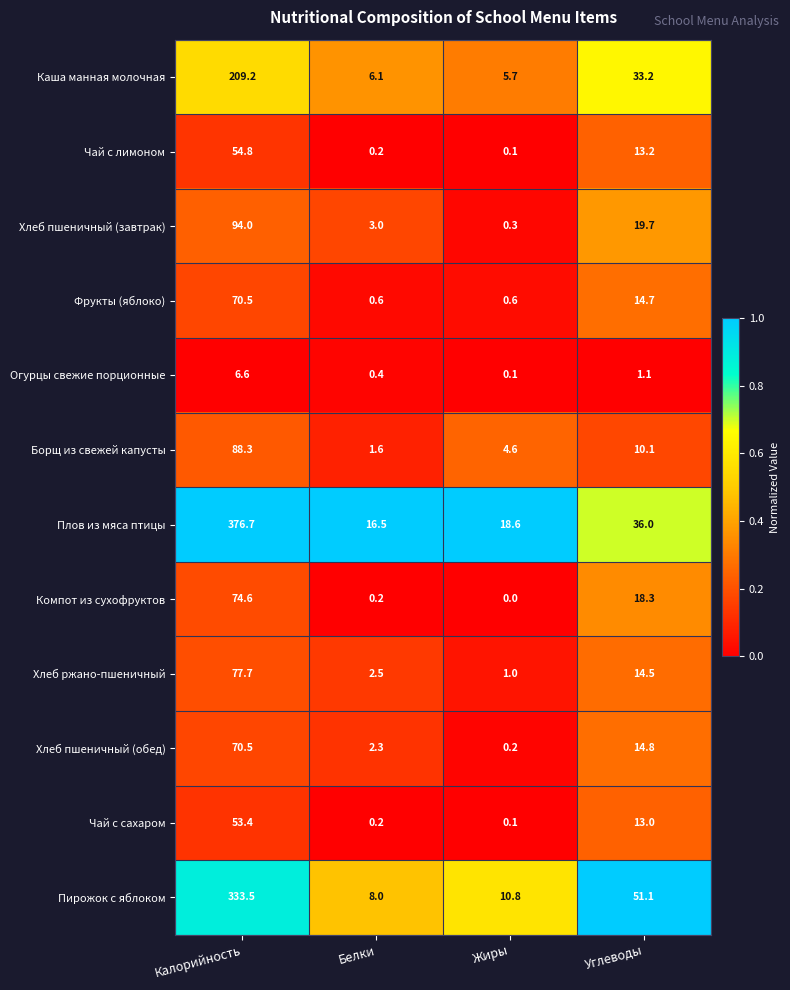

At Углеводы, list the series in order from largest to smallest.

Пирожок с яблоком, Плов из мяса птицы, Каша манная молочная, Хлеб пшеничный (завтрак), Компот из сухофруктов, Хлеб пшеничный (обед), Фрукты (яблоко), Хлеб ржано-пшеничный, Чай с лимоном, Чай с сахаром, Борщ из свежей капусты, Огурцы свежие порционные